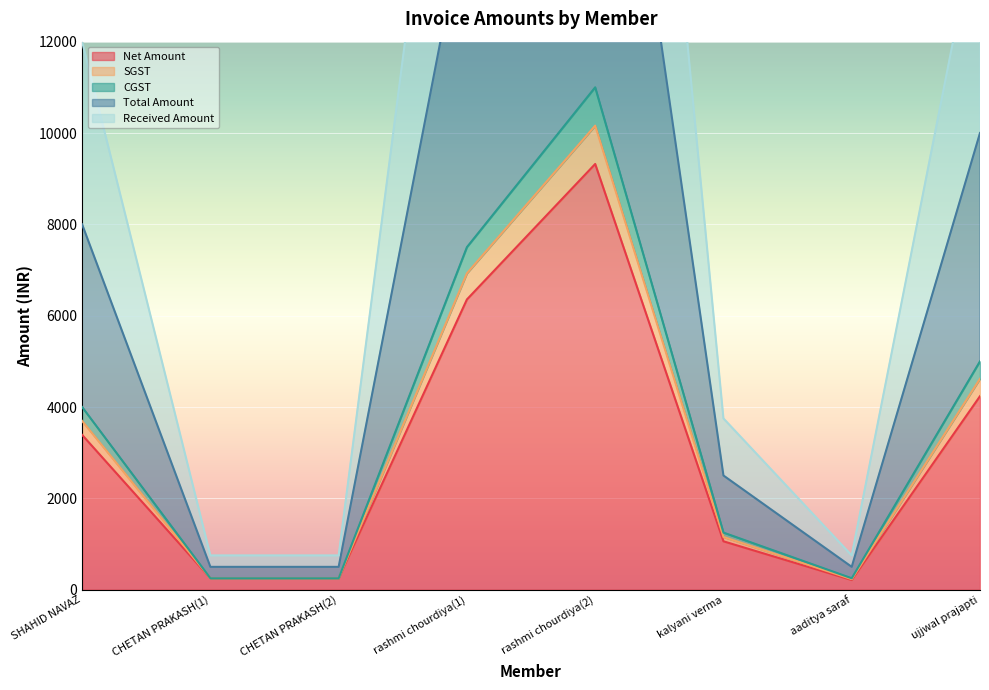

Which series has the widest spread of values?

Total Amount